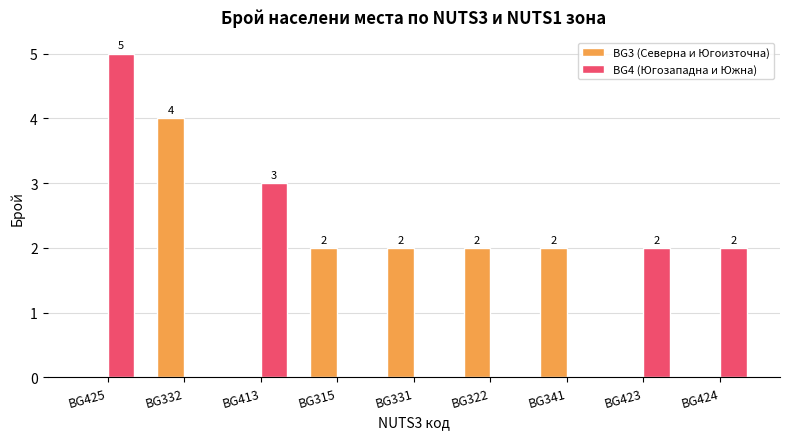

At which category is the sum across all series the highest?

BG425